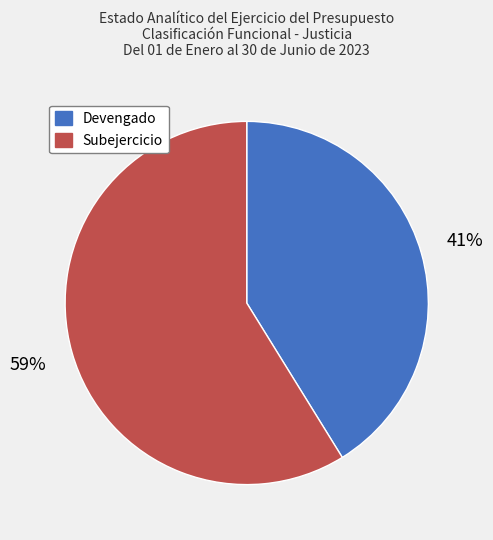

Which has a higher value, Subejercicio or Devengado?

Subejercicio